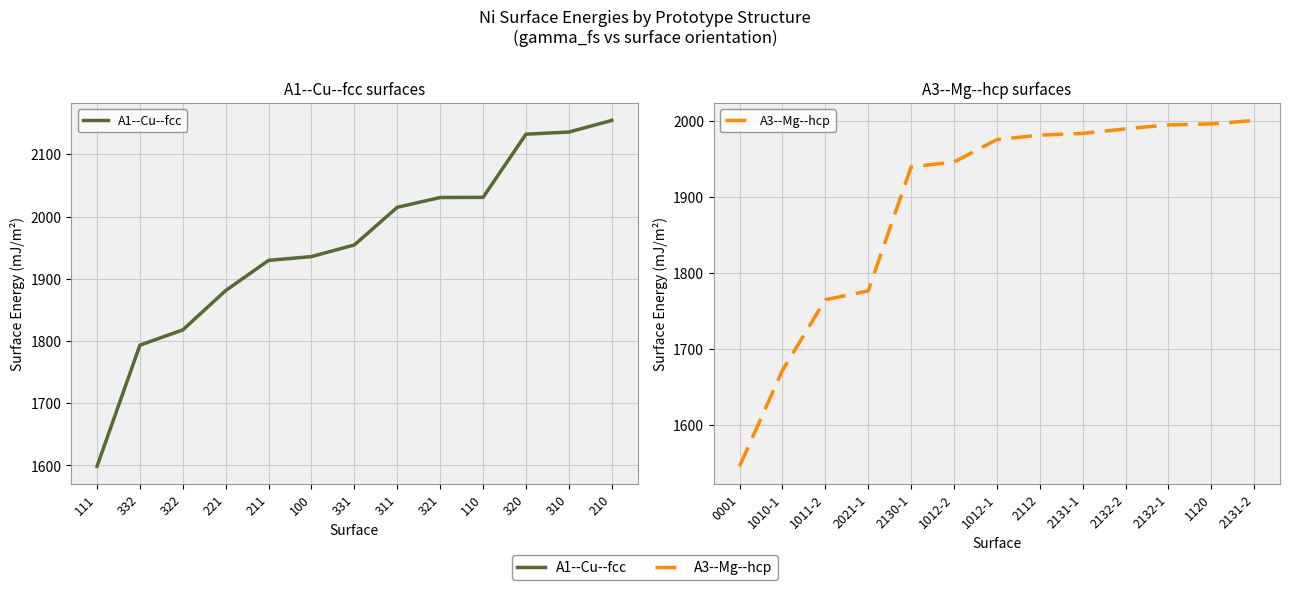

Rank the series at 321 from highest to lowest value.

A1--Cu--fcc, A3--Mg--hcp